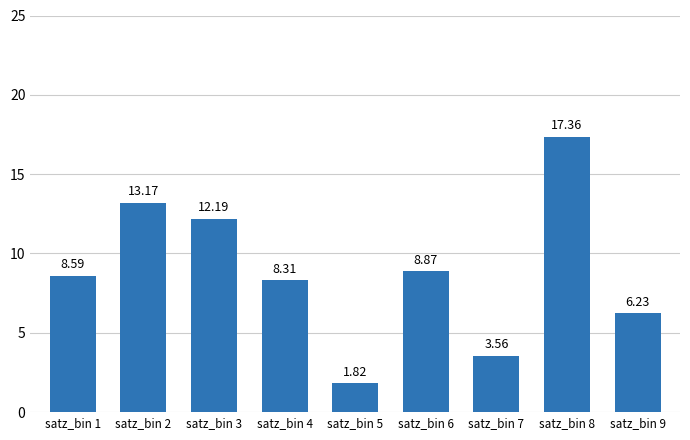

How many bars are there in total?

9